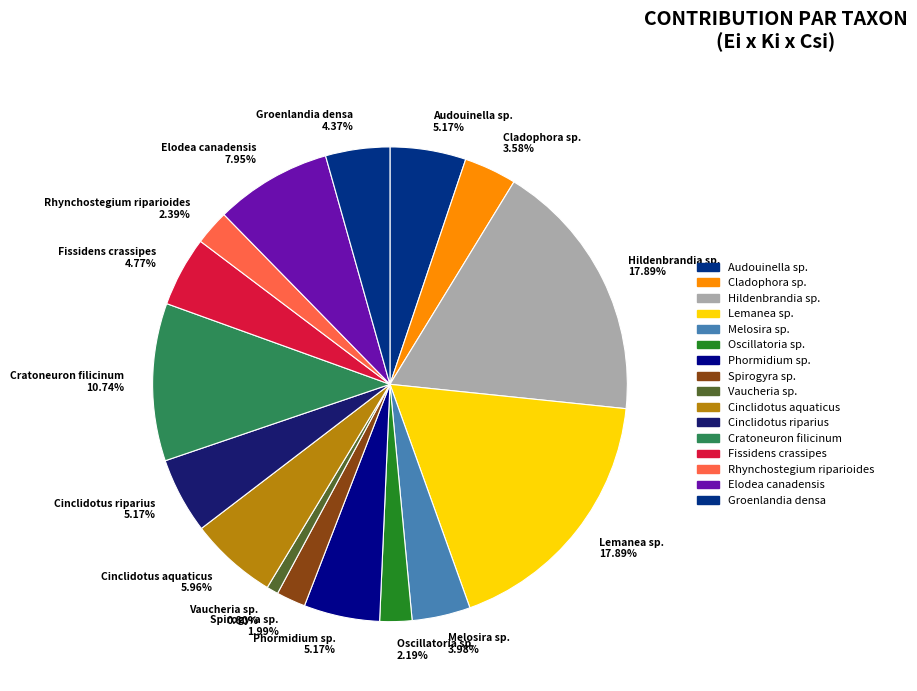

Is there any slice that represents more than half of the pie?

No